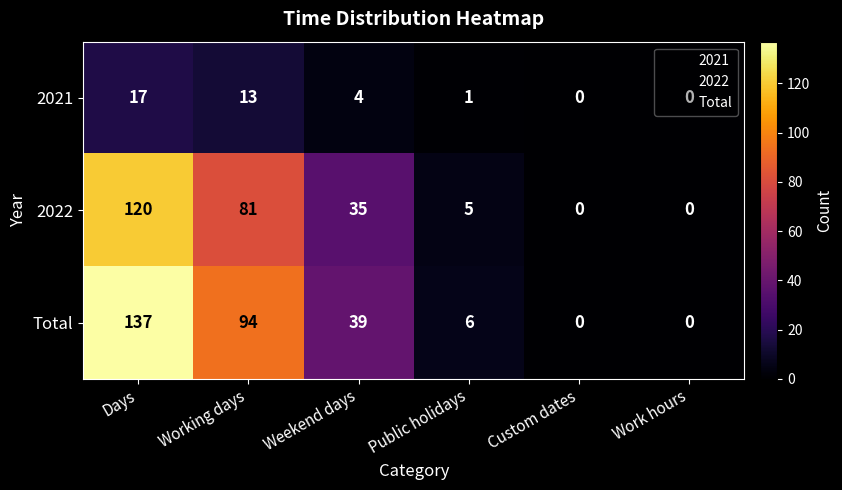

At which label does 2022 first exceed 35?

Days